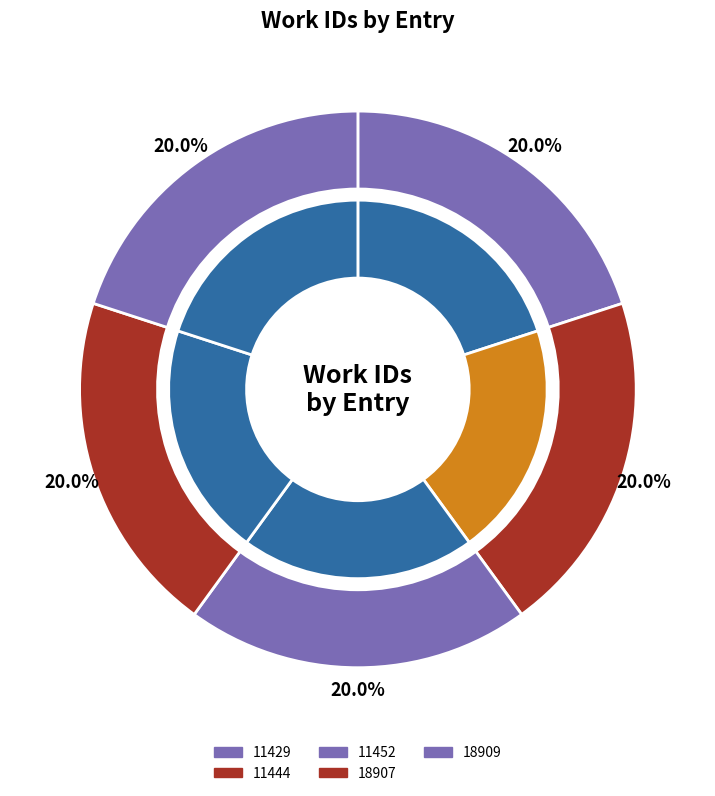

Which has a higher value, 18909 or 18907?

18909